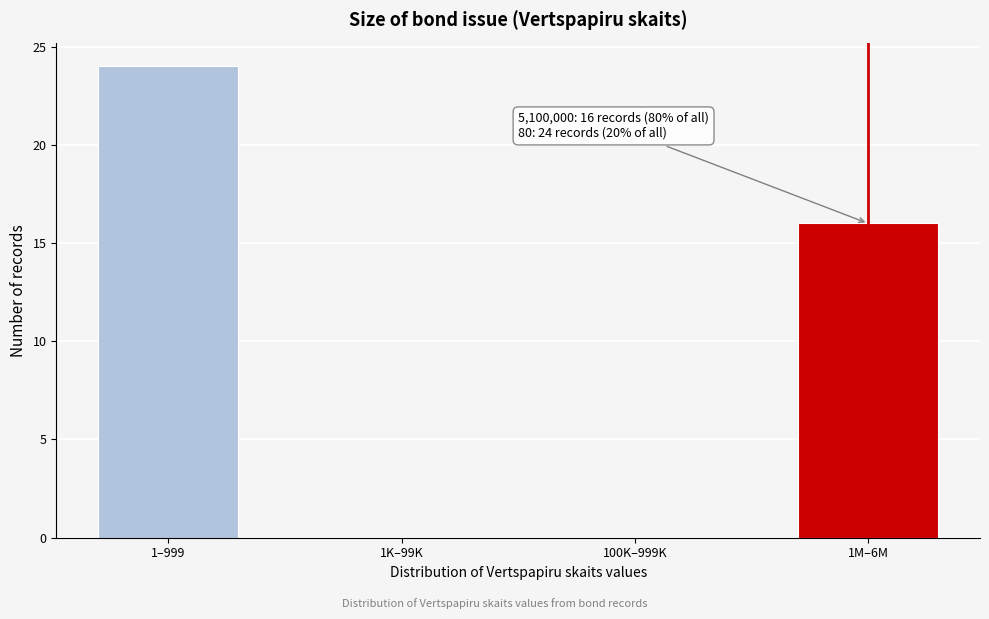

Reading left to right, what are all the values shown in this chart?

1–999=24	1K–99K=0	100K–999K=0	1M–6M=16